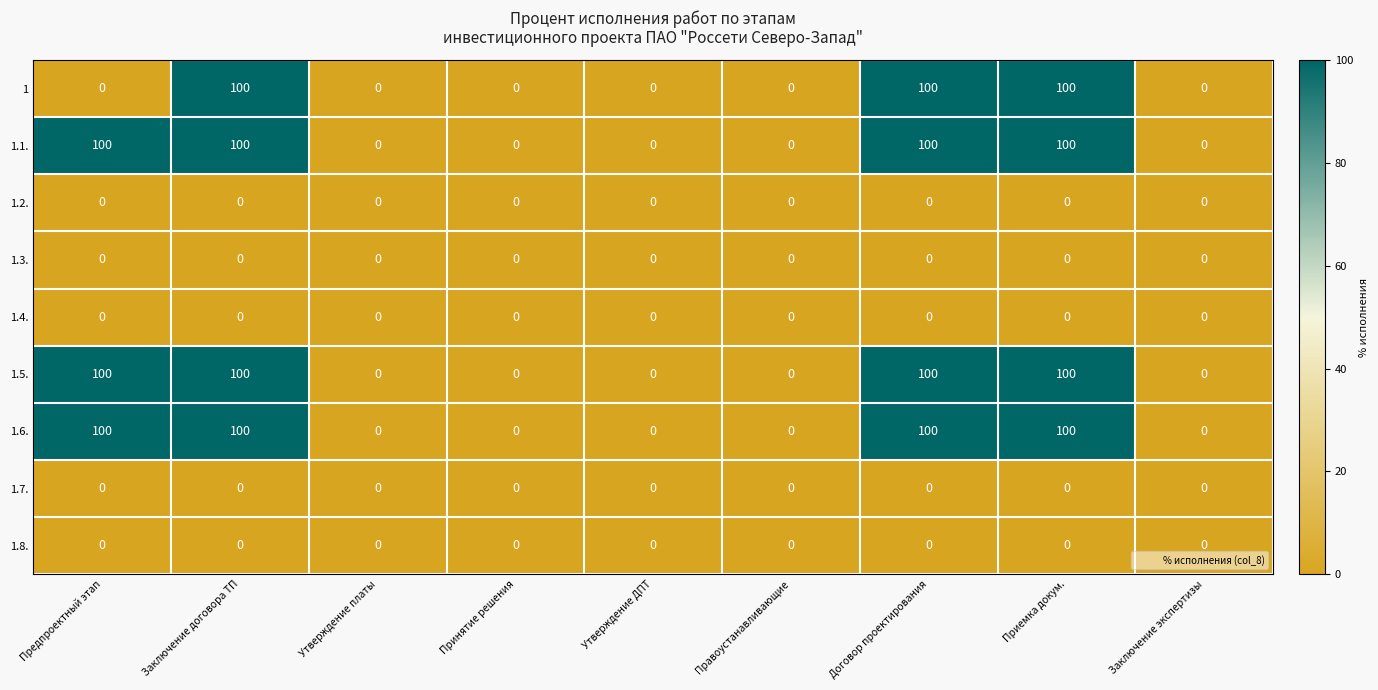

What is the total value across all series at Заключение договора ТП?

400